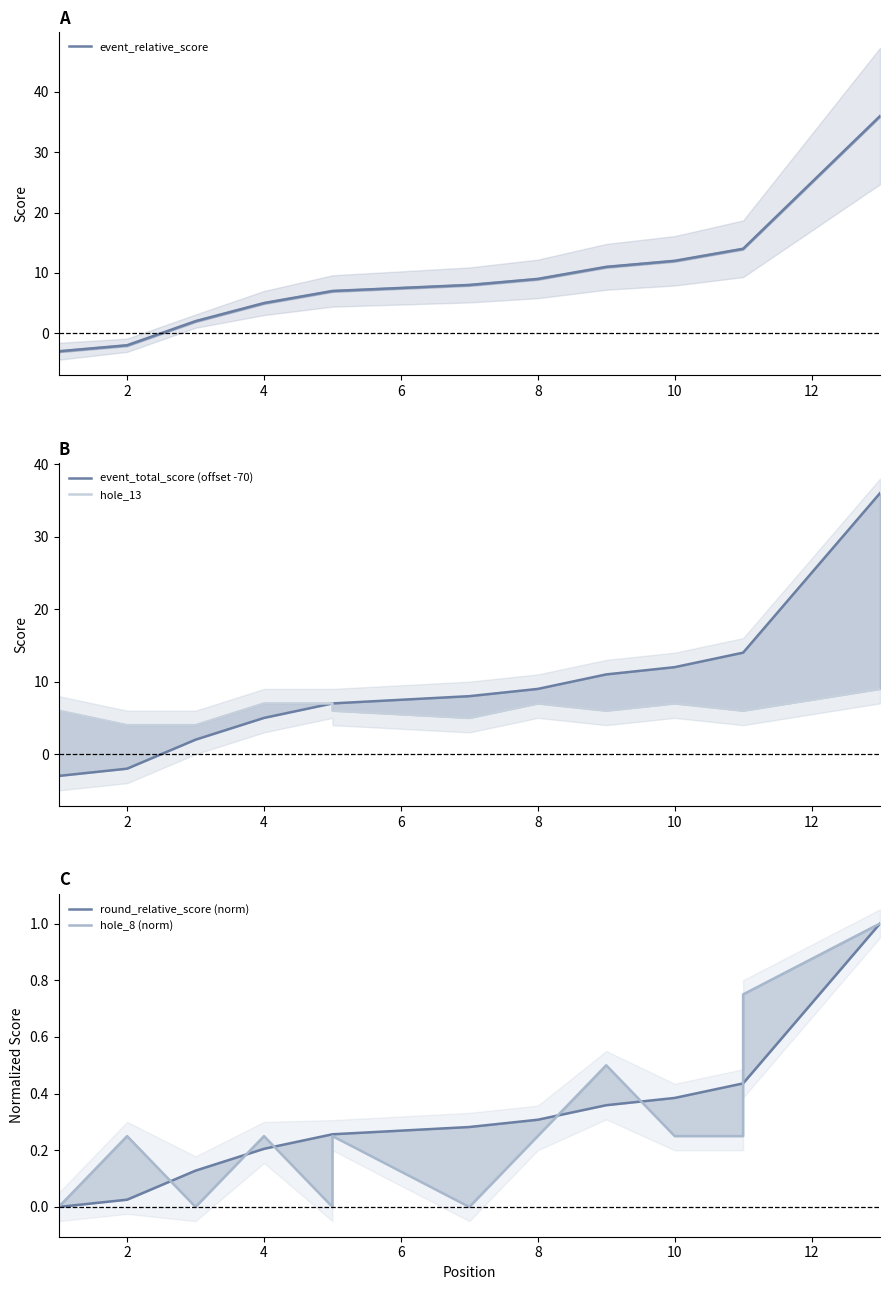

Rank the series at 8 from highest to lowest value.

event_relative_score, event_total_score (offset -70), hole_13, round_relative_score (norm), hole_8 (norm)